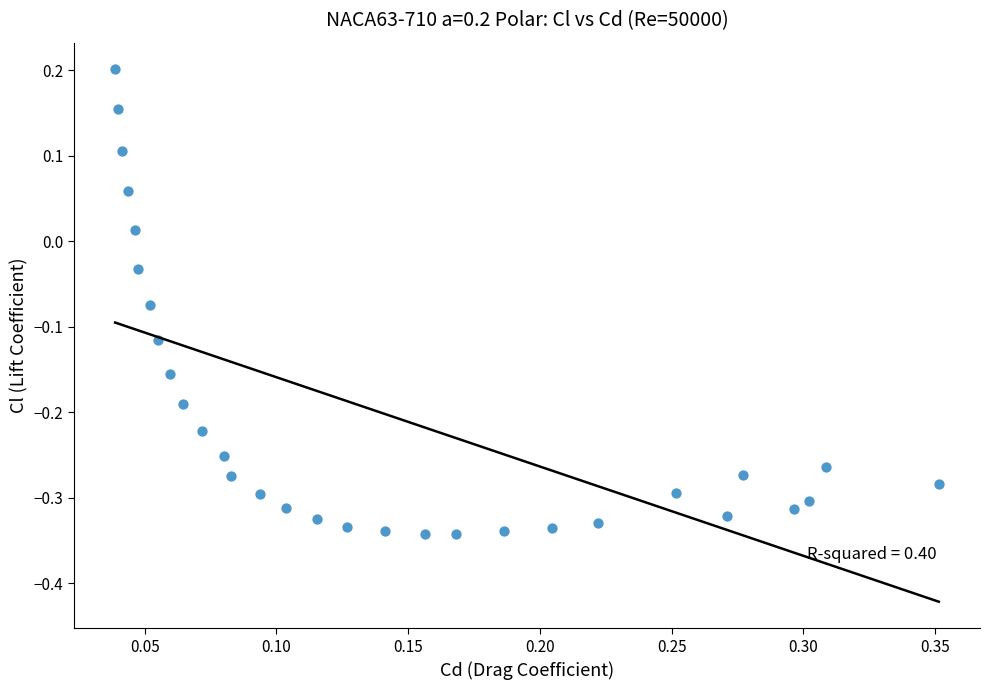

What is the range of X values (max minus min)?

0.3